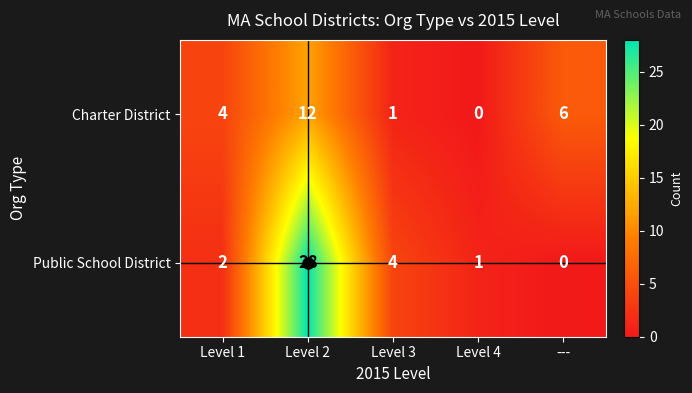

How many distinct data groups are displayed?

2